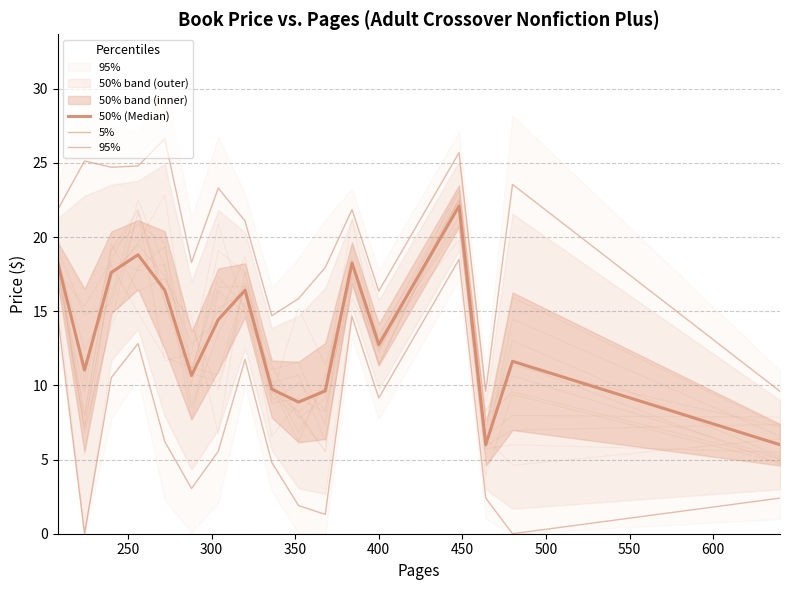

What is the greatest value displayed?

26.6